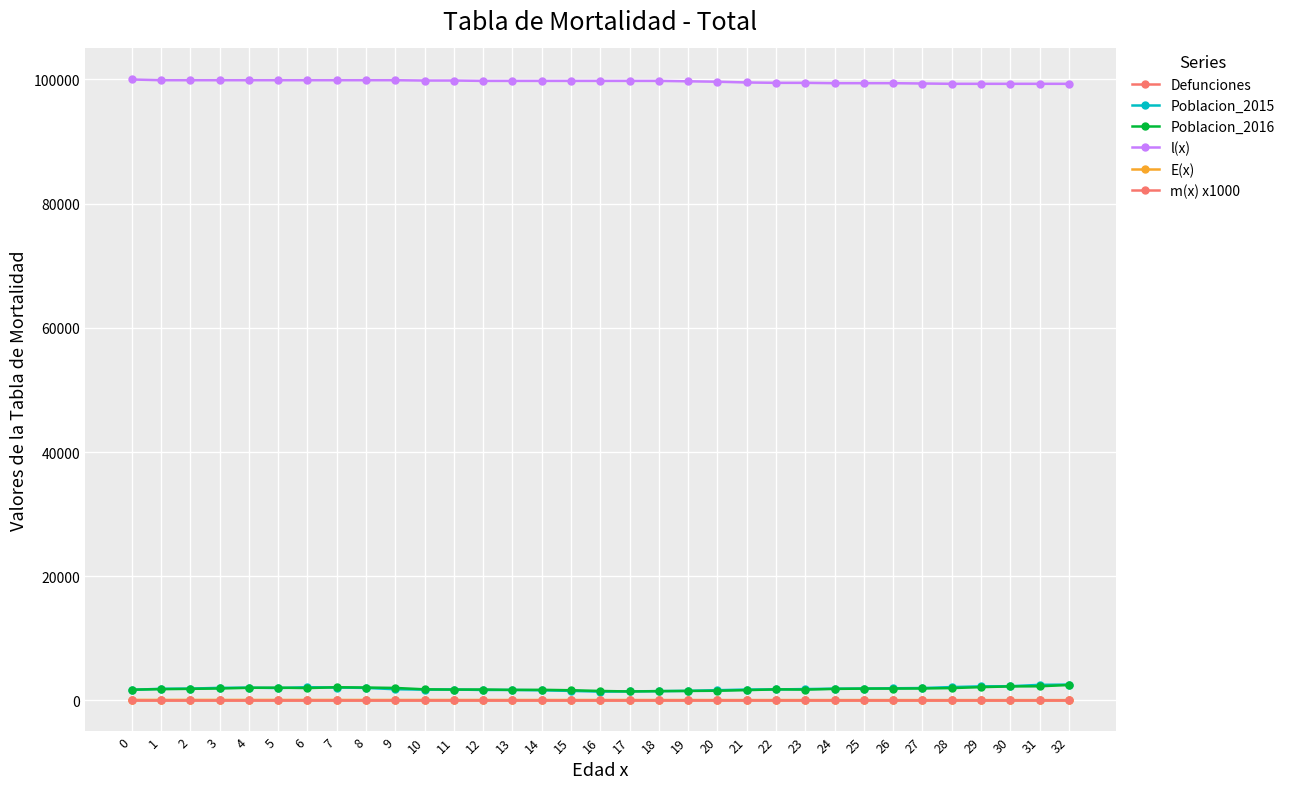

True or false: l(x) has a value of 99774.7 at 18.

True